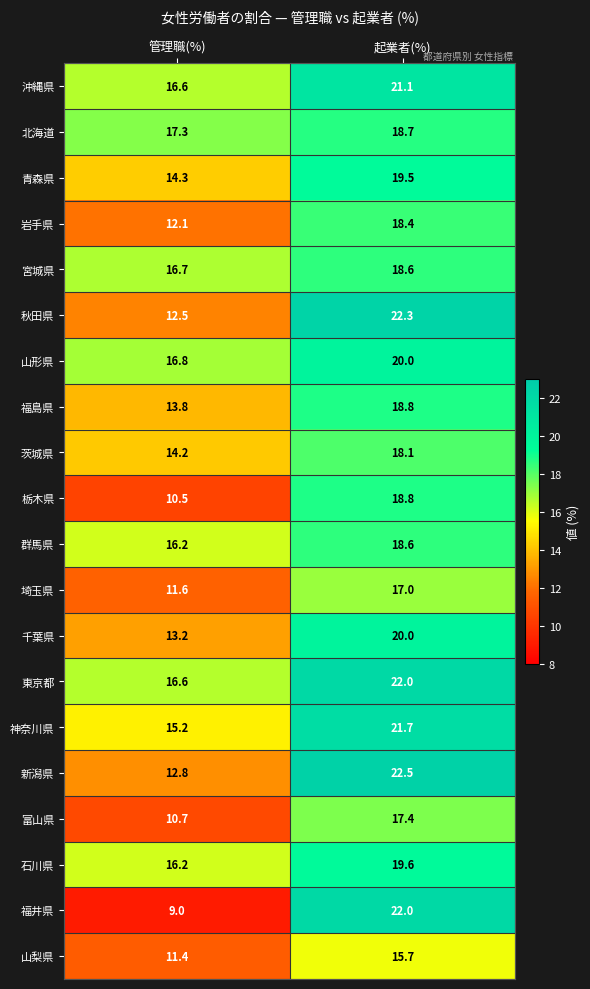

Between 管理職(%) and 起業者(%), which series saw the biggest shift?

福井県